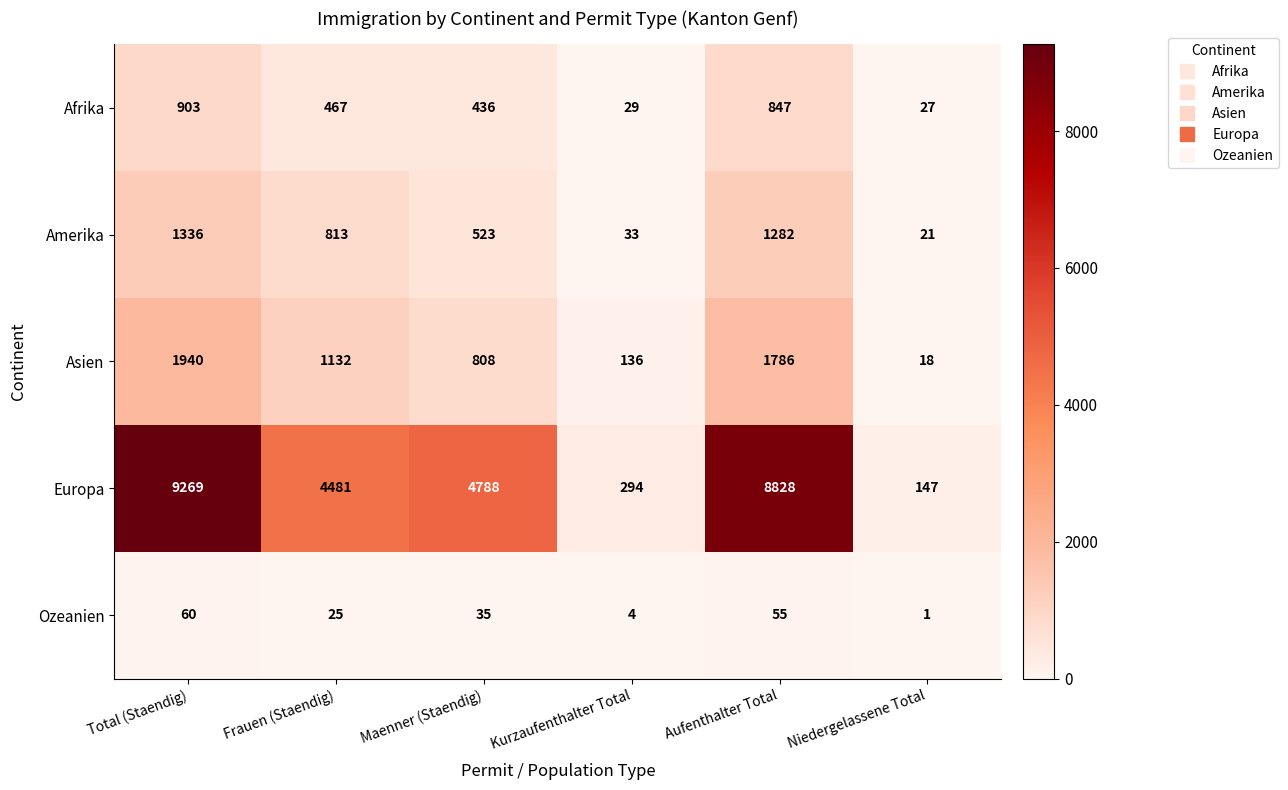

Rank the series at Niedergelassene Total from lowest to highest value.

Ozeanien, Asien, Amerika, Afrika, Europa